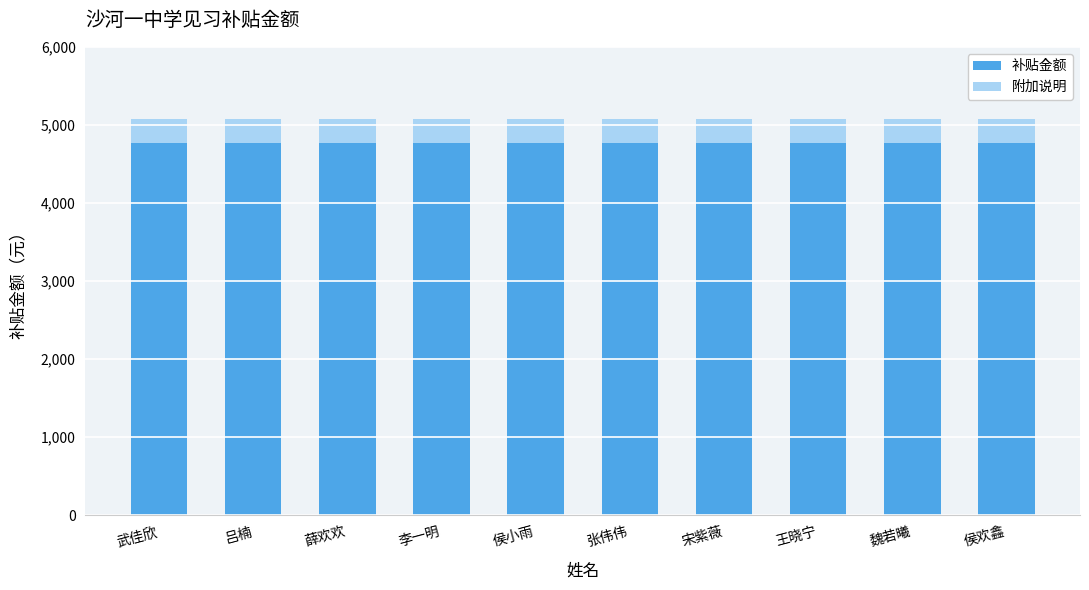

What is the total value across all series at 侯欢鑫?

5070